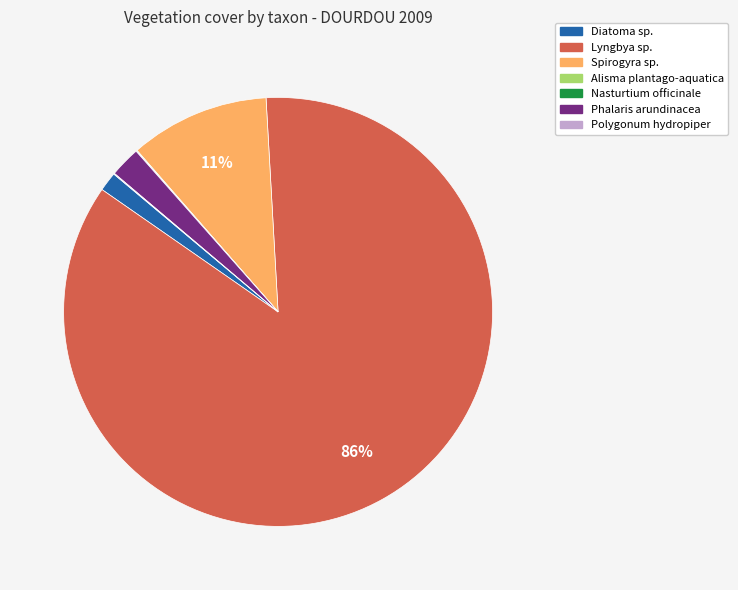

Between Diatoma sp. and Spirogyra sp., which is larger?

Spirogyra sp.